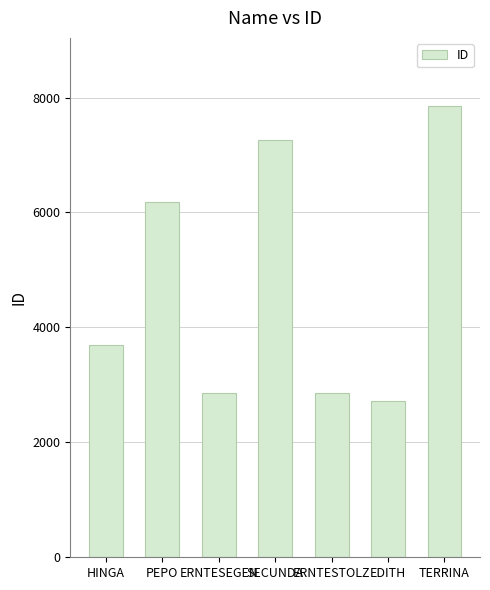

What is the label of the 5th bar from the right?

ERNTESEGEN